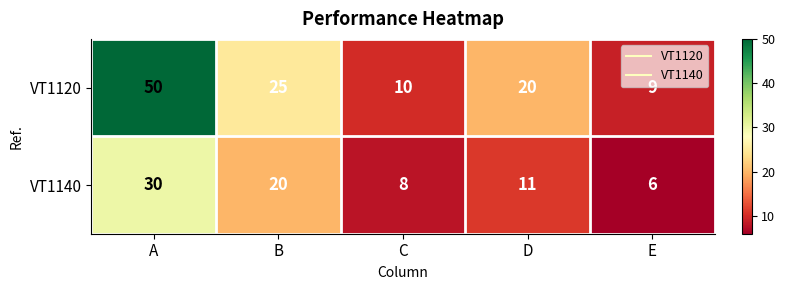

At which label does VT1140 first exceed 11?

A